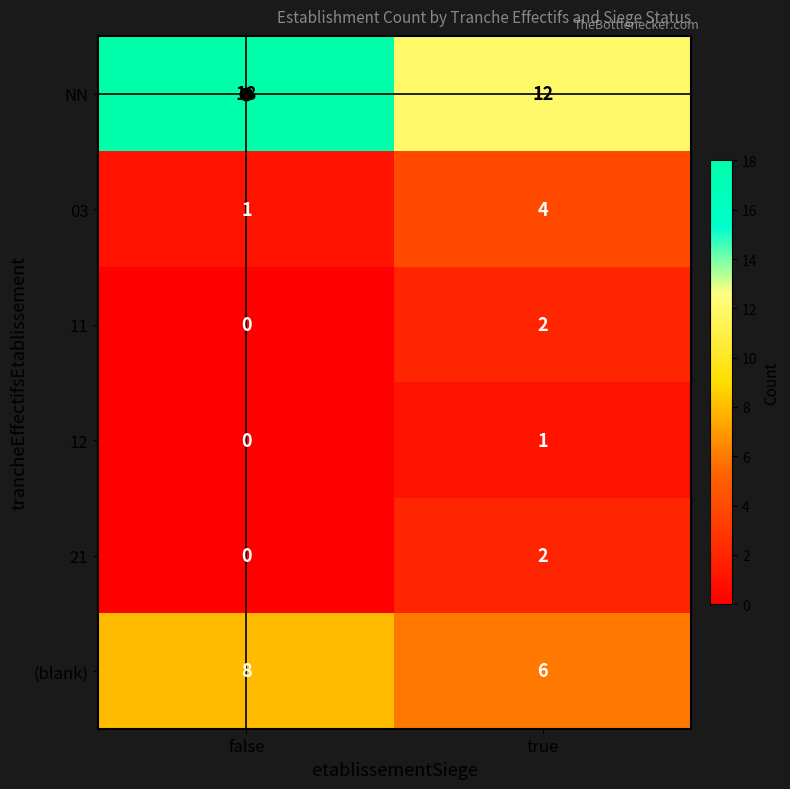

What is the total value across all series at true?

27